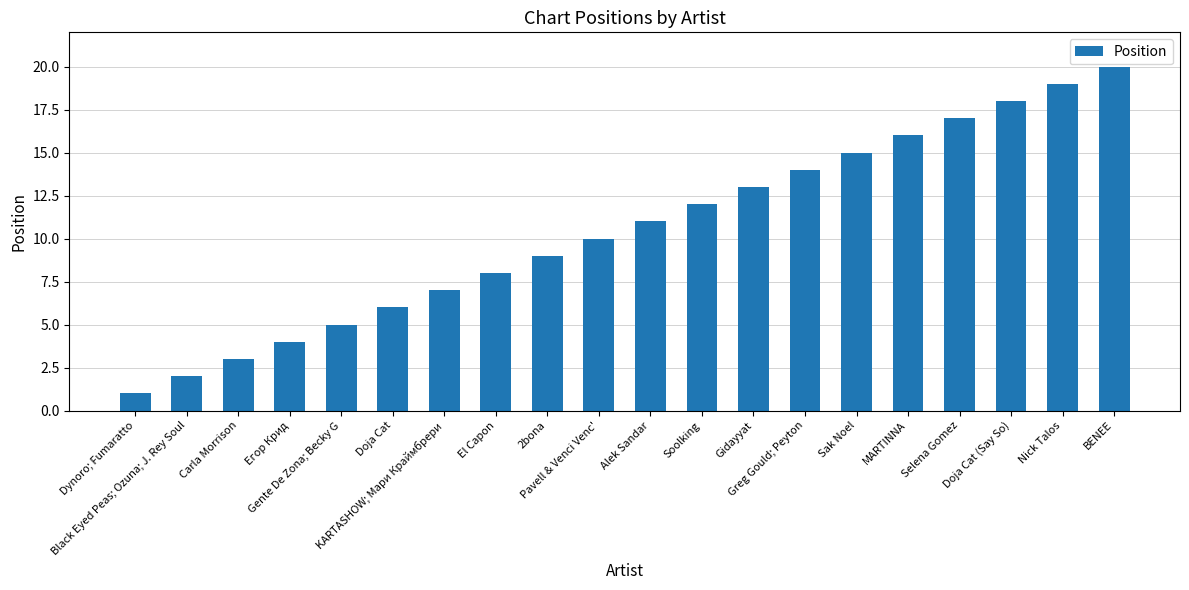

Is it true that the value at Gidayyat is 4?

False